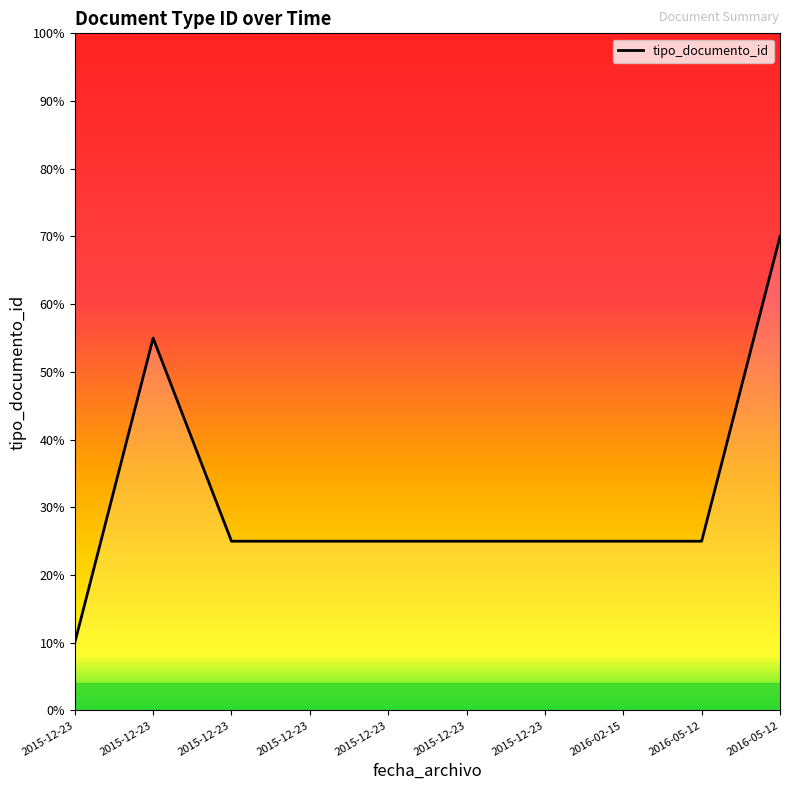

Is it true that the value at 2015-12-23 is 38?

False